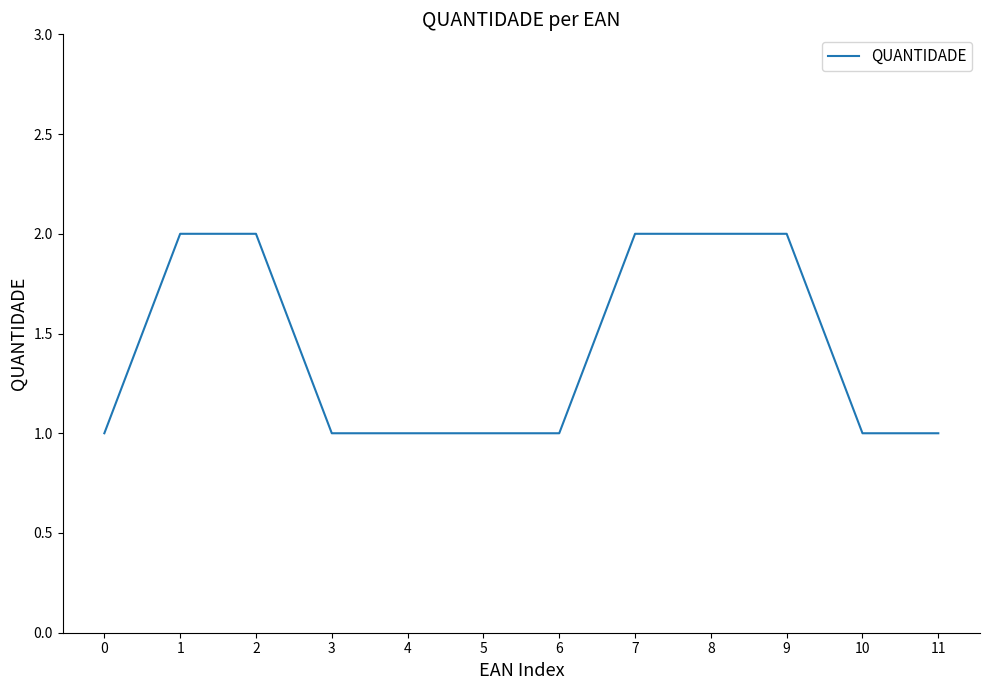

Is it true that the value at 1 is 1?

False